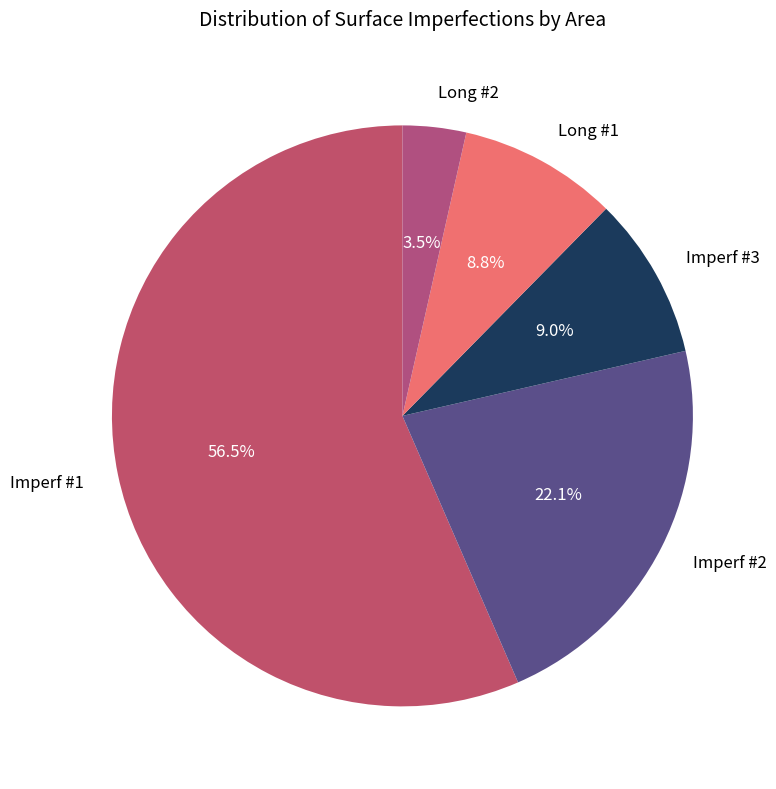

Does Imperf #1 represent more than half of the total?

Yes